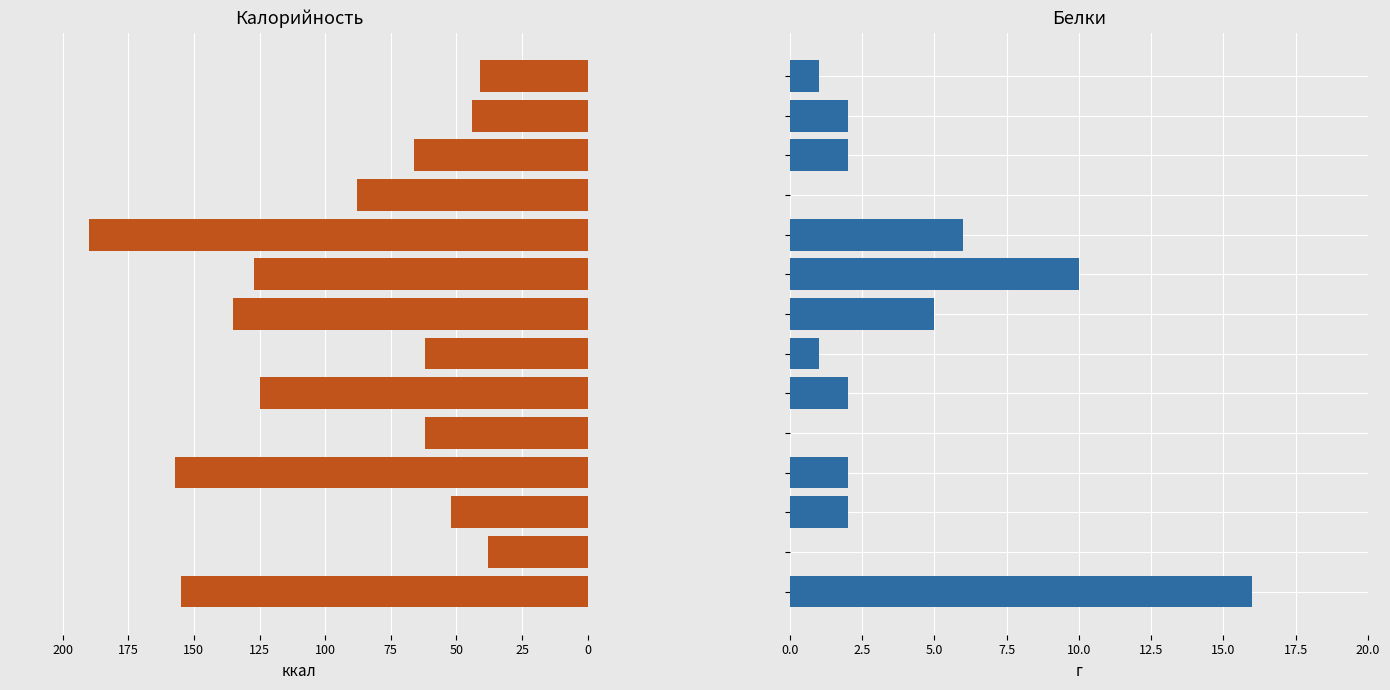

What is the approximate value of Калорийность at 0, to the nearest 50?

150